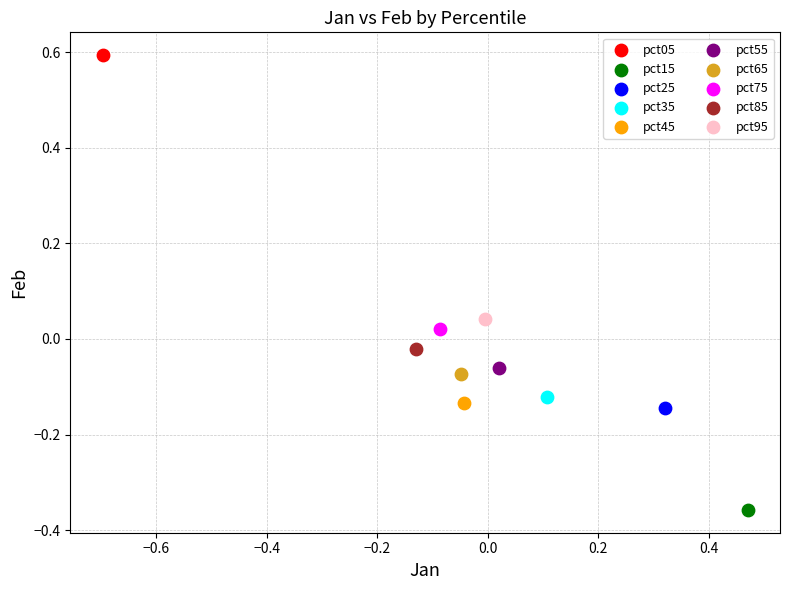

Which series contains the lowest Y value?

pct15